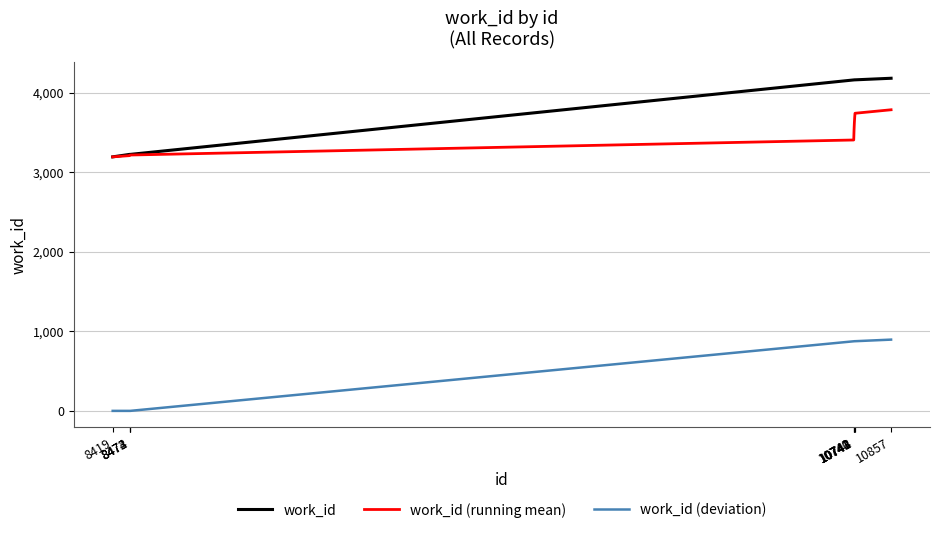

What is the maximum value shown in the chart?

4185.0